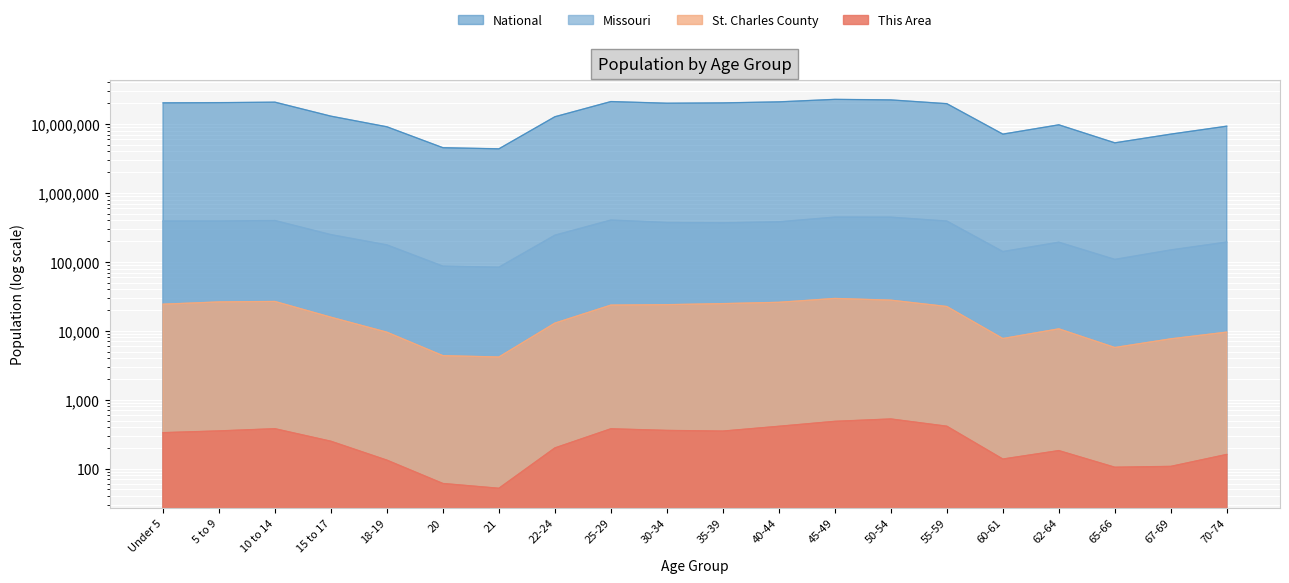

The value of Missouri at 40-44 is 380546. True or false?

True